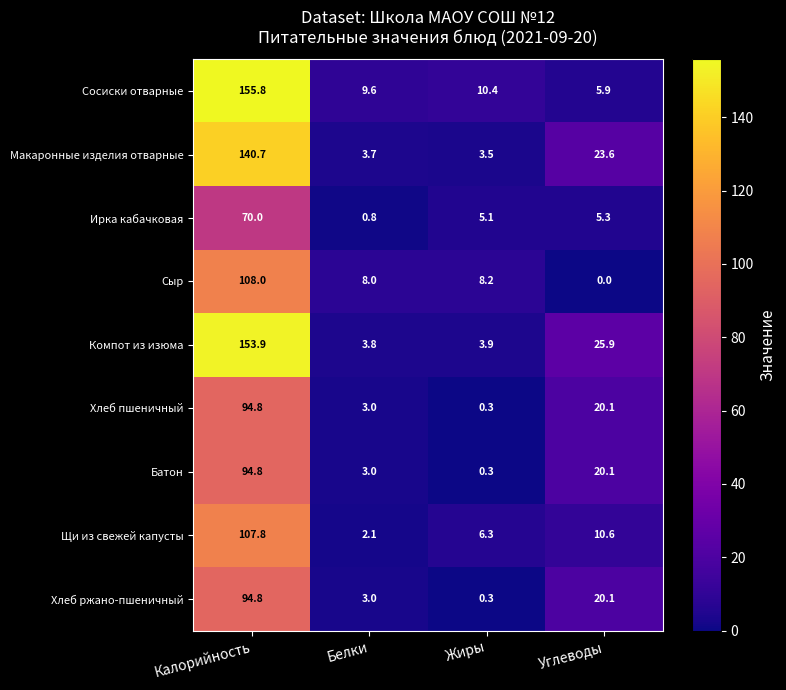

What is the approximate value of Хлеб пшеничный at Углеводы?

20.1